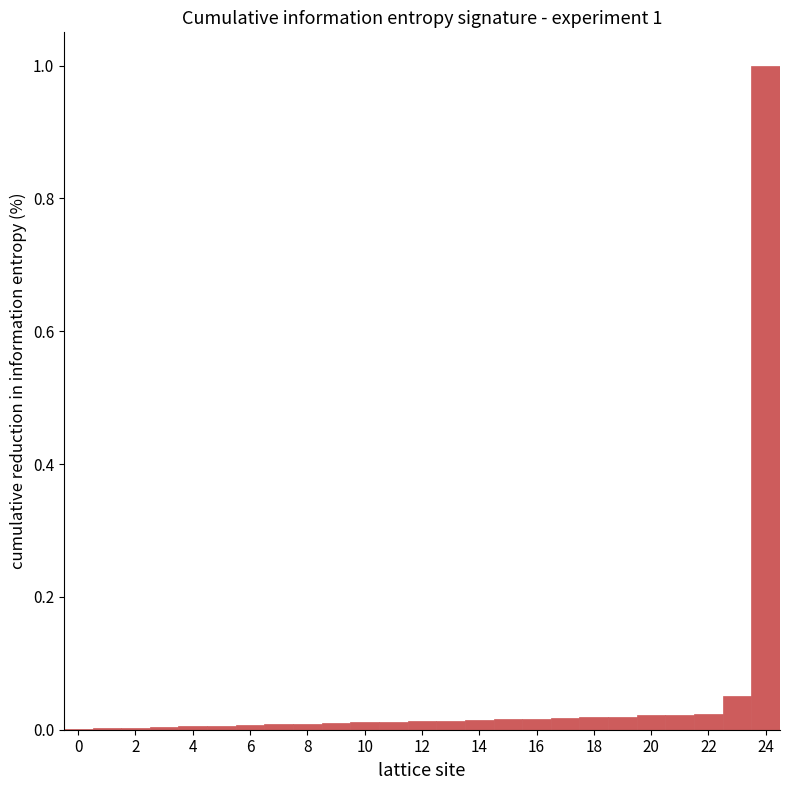

What is the greatest value displayed?

1.0